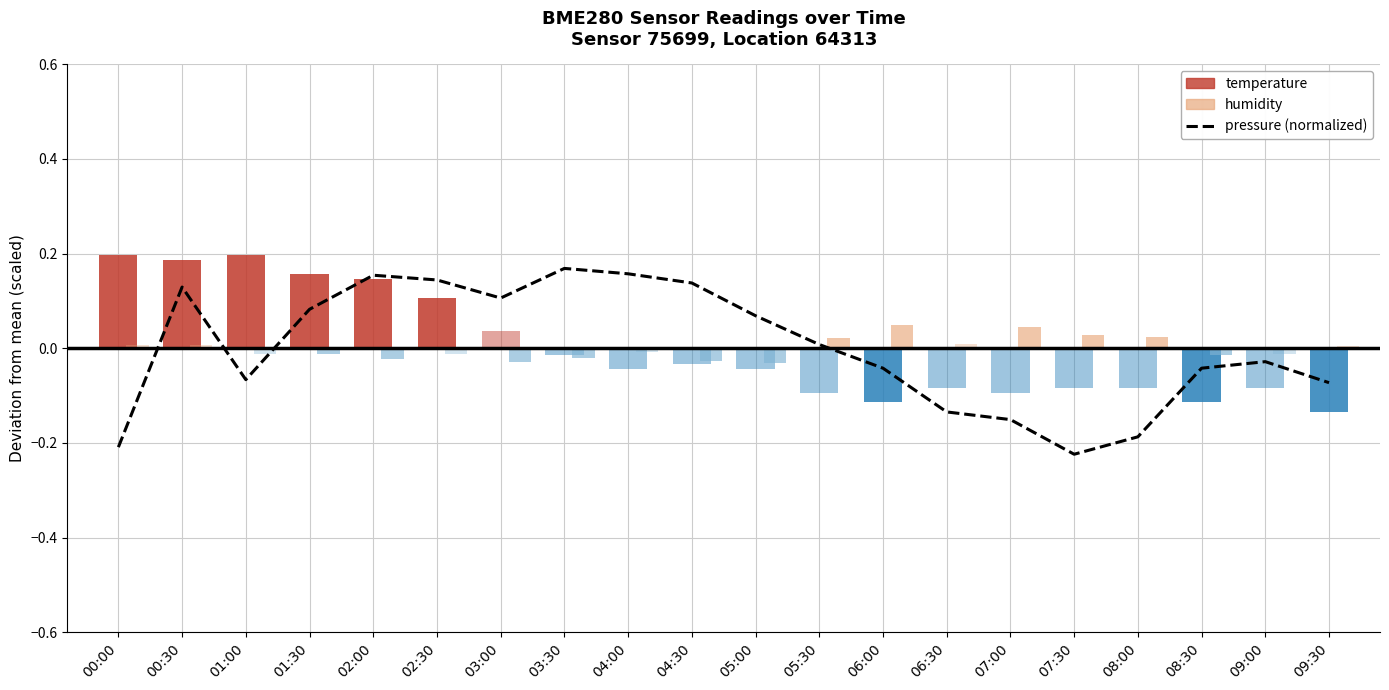

What is the smallest value displayed?

-0.2